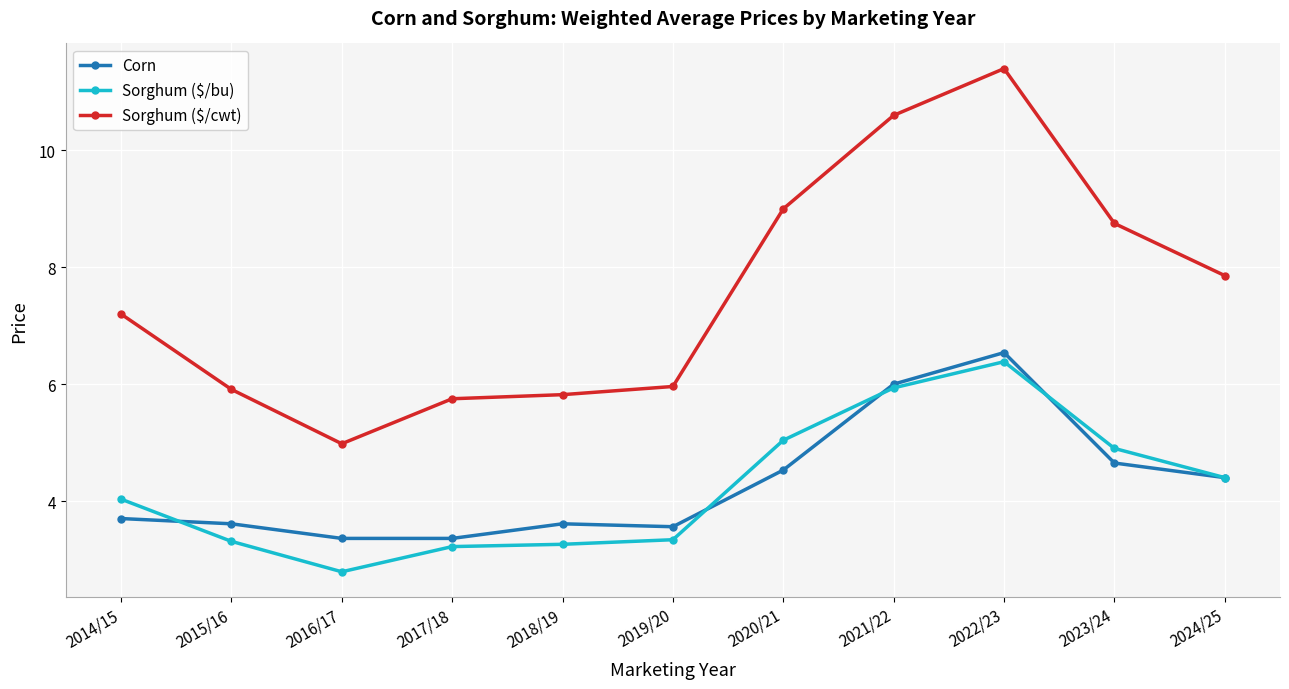

The value of Corn at 2016/17 is 5.0. True or false?

False